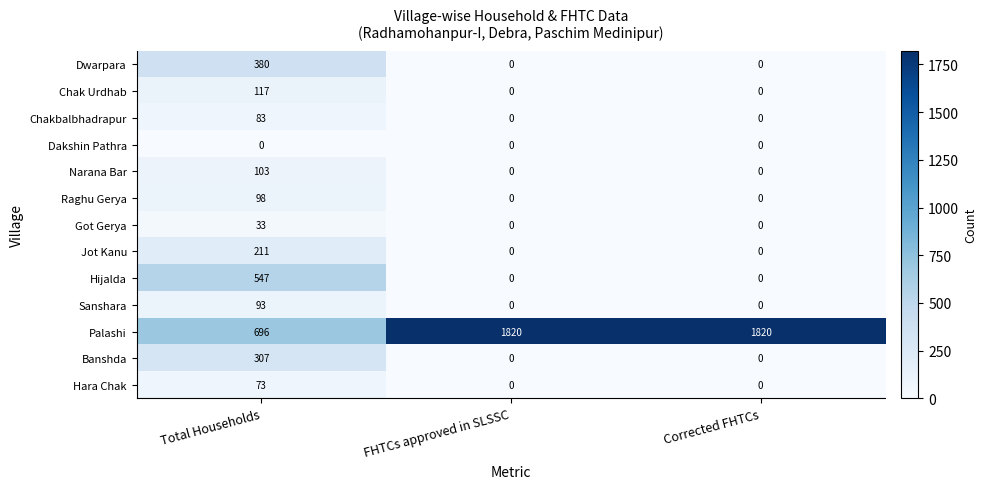

Which series has the widest spread of values?

Palashi